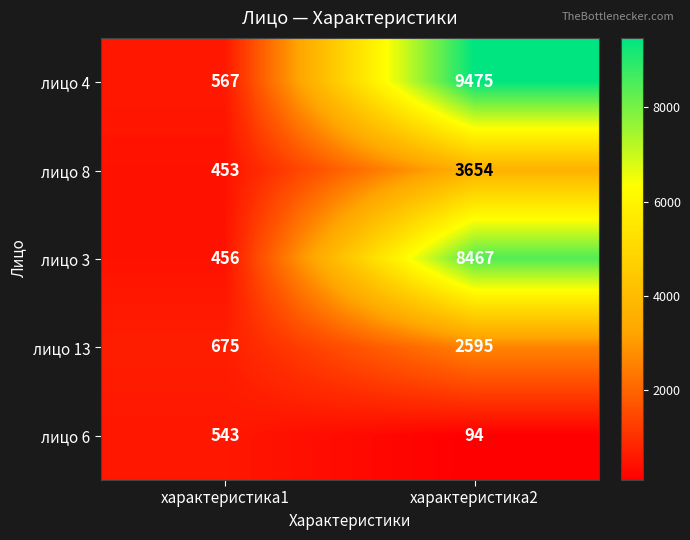

Reading left to right, list all the values displayed in this chart.

лицо 4: 567	9475
лицо 8: 453	3654
лицо 3: 456	8467
лицо 13: 675	2595
лицо 6: 543	94